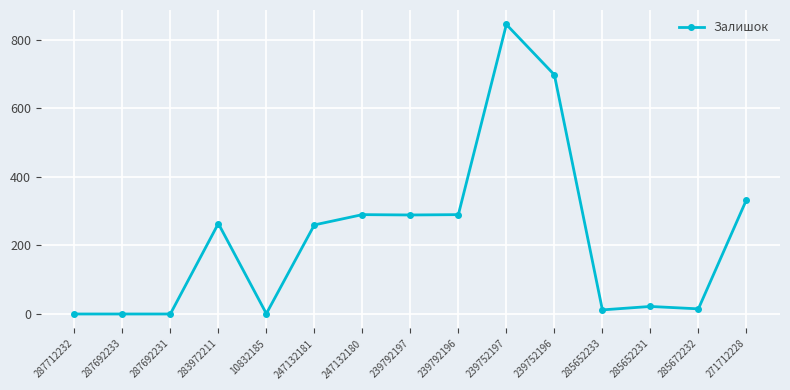

True or false: the data has more than 2 interior local peaks.

True